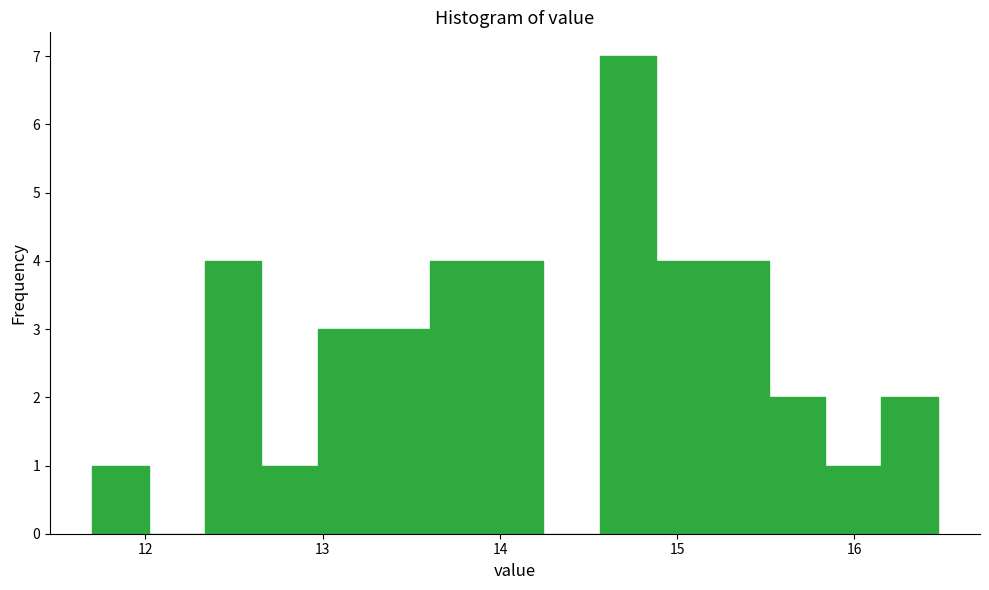

Around what value on the x-axis is the tallest bar? Give the approximate position of its centre, as read against the axis.

14.7